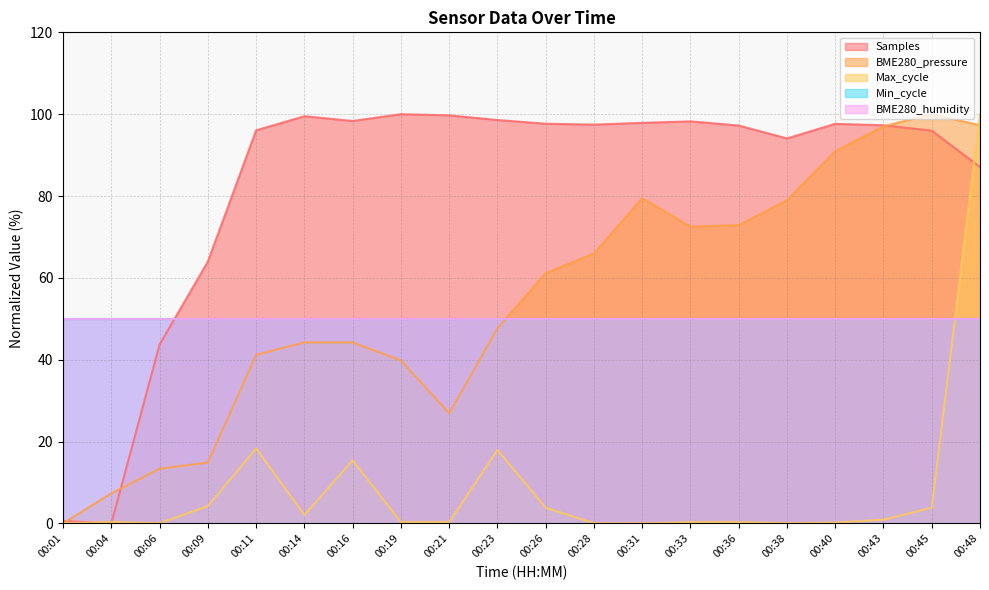

Rank the series by their average value, from lowest to highest.

Max_cycle, BME280_pressure, Samples